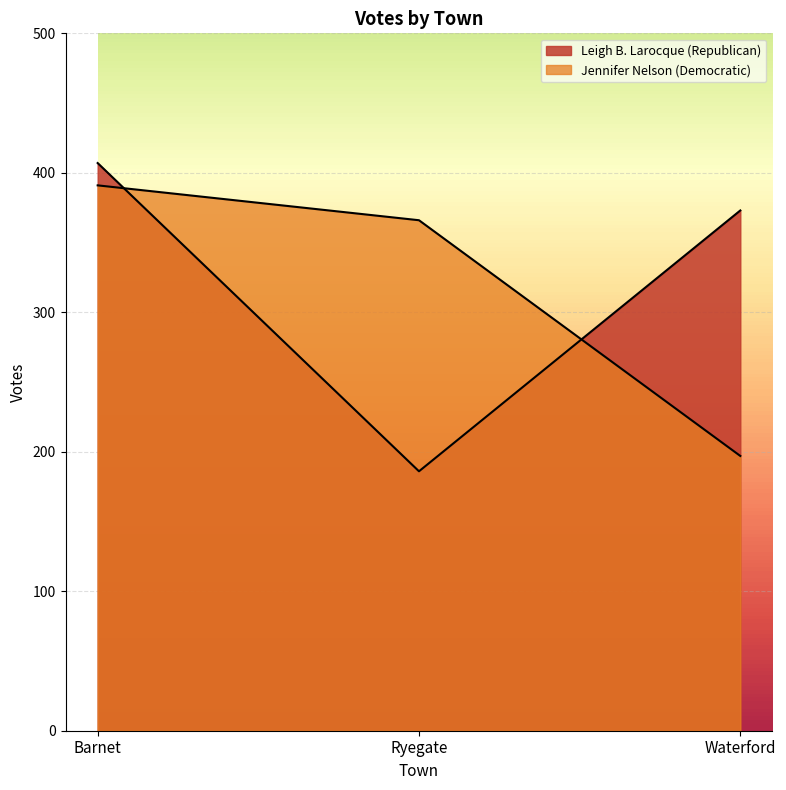

At which category is the sum across all series the highest?

Barnet